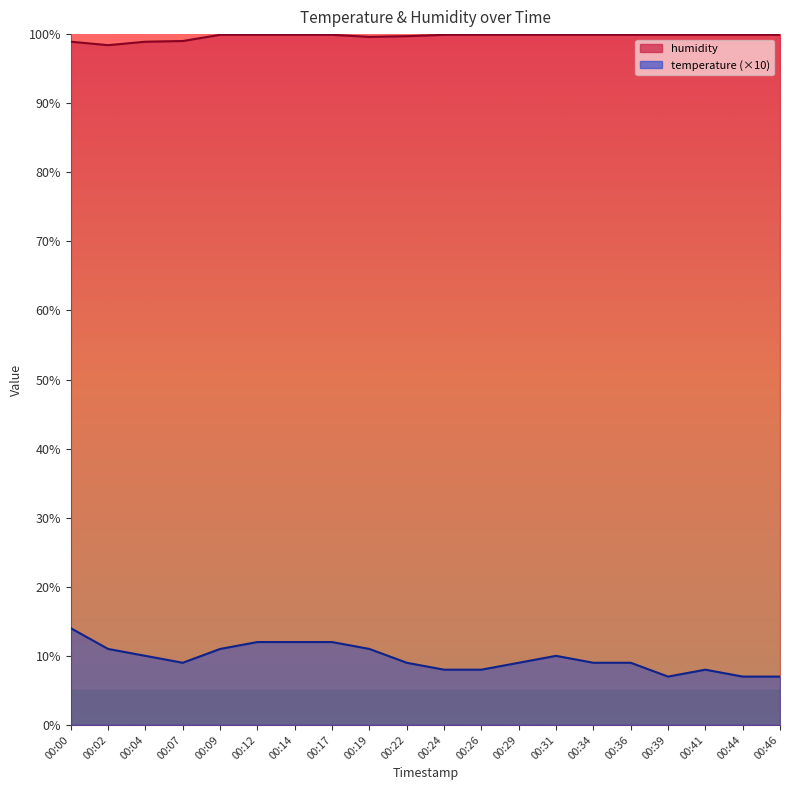

At which label is the value closest to 99?

00:07